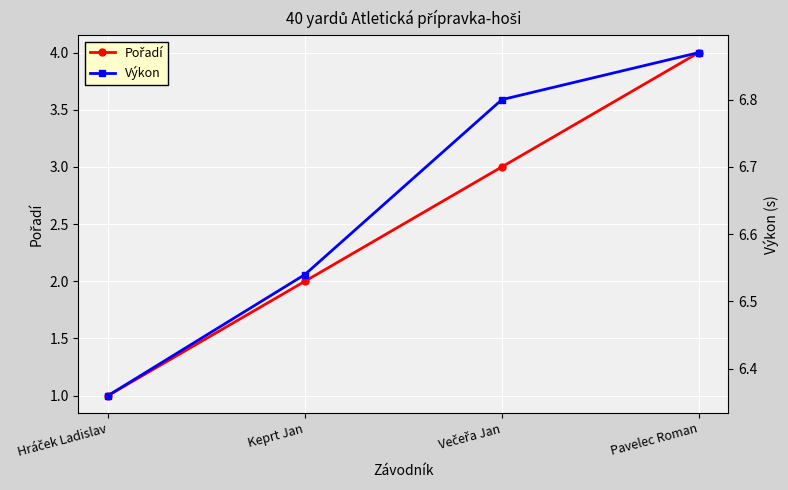

The value of Výkon at Večeřa Jan is 9.3. True or false?

False